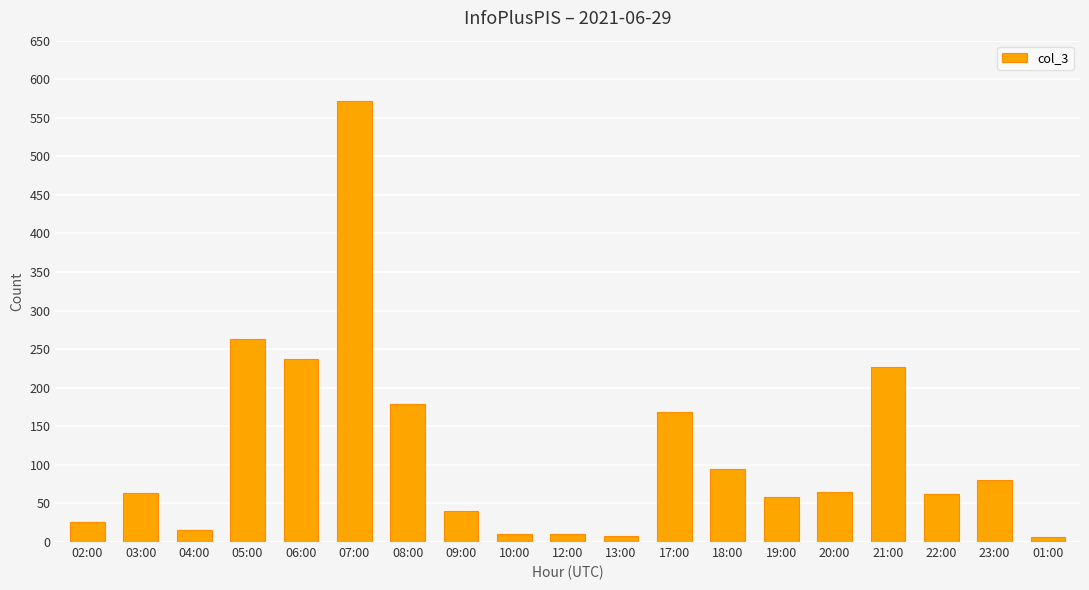

Are the bars horizontal?

No